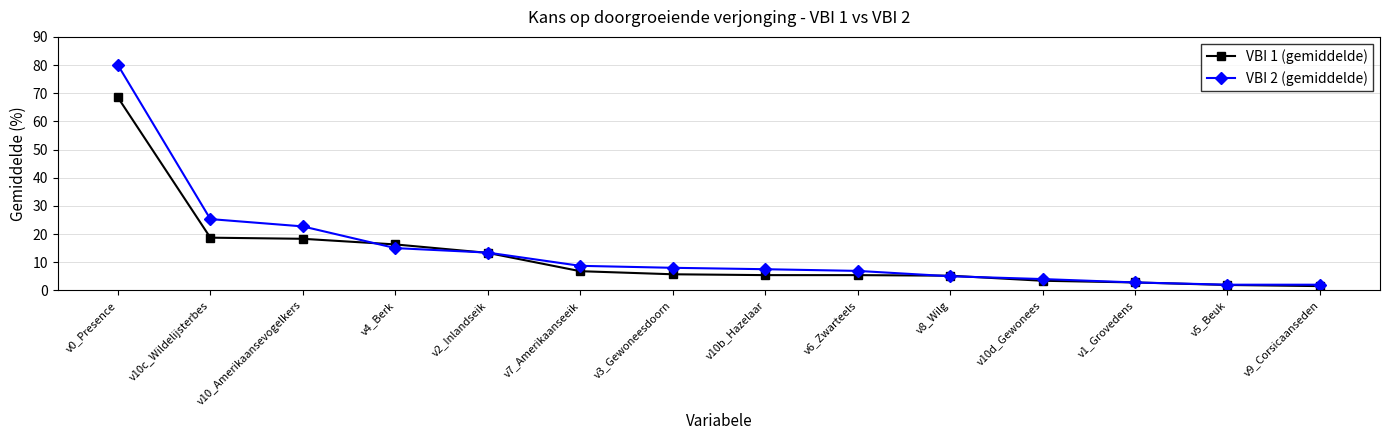

At how many categories does at least one series exceed 57?

1